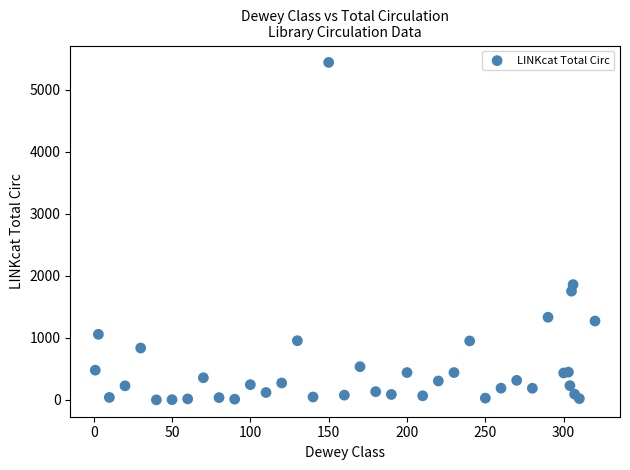

What Y value in the scatter plot is closest to 2719?

1858